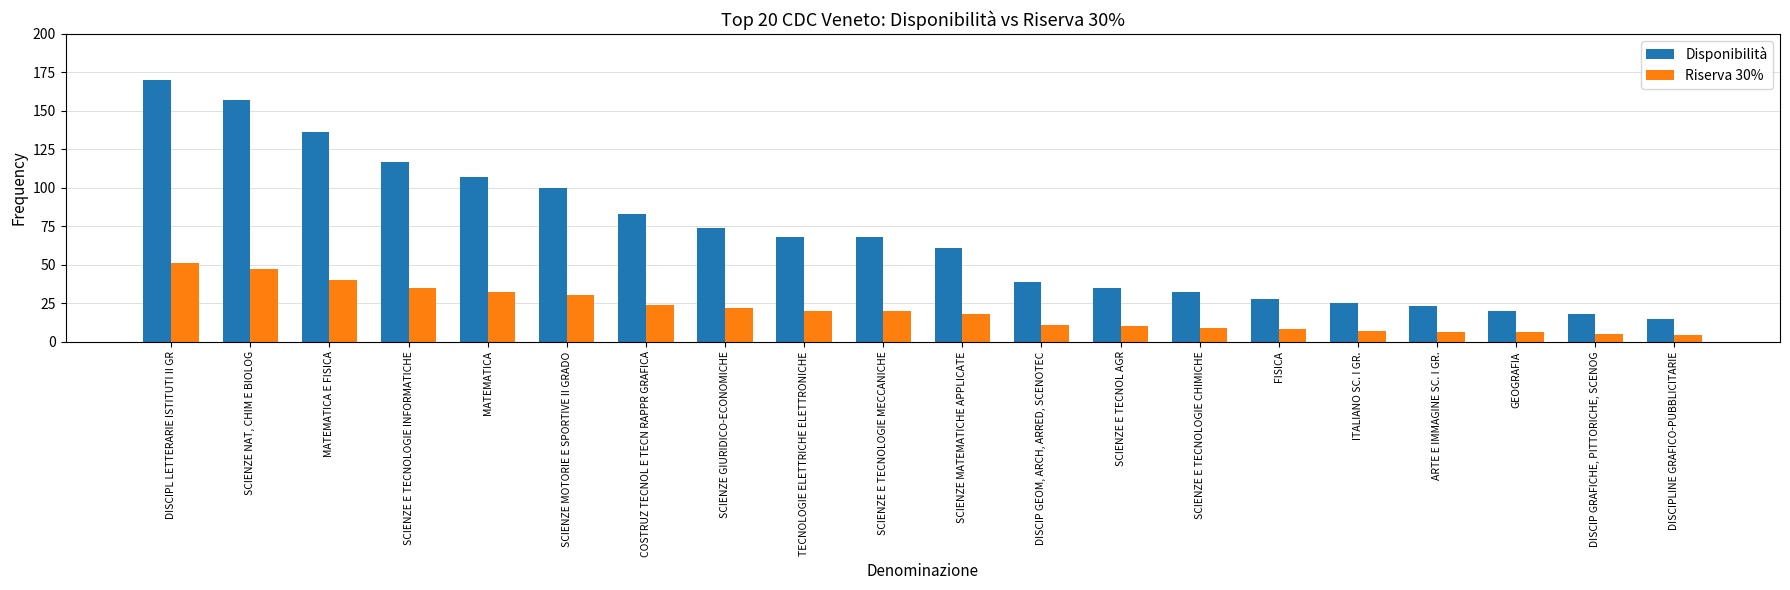

Rank the series by their maximum value, from highest to lowest.

Disponibilità, Riserva 30%